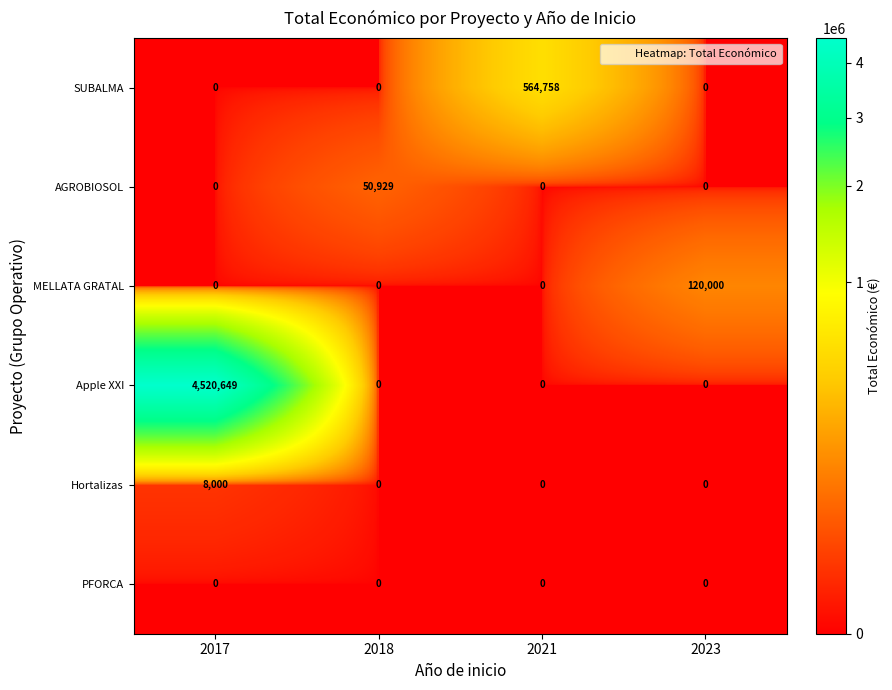

True or false: Hortalizas has a value of 8000 at 2017.

True